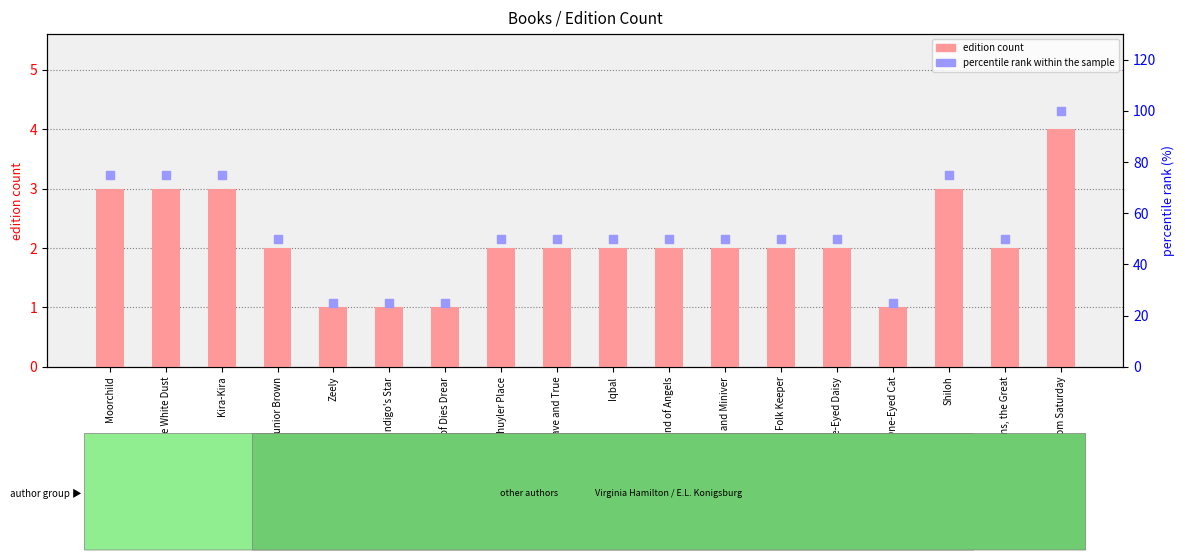

What is the total value across all series at Folk Keeper?

52